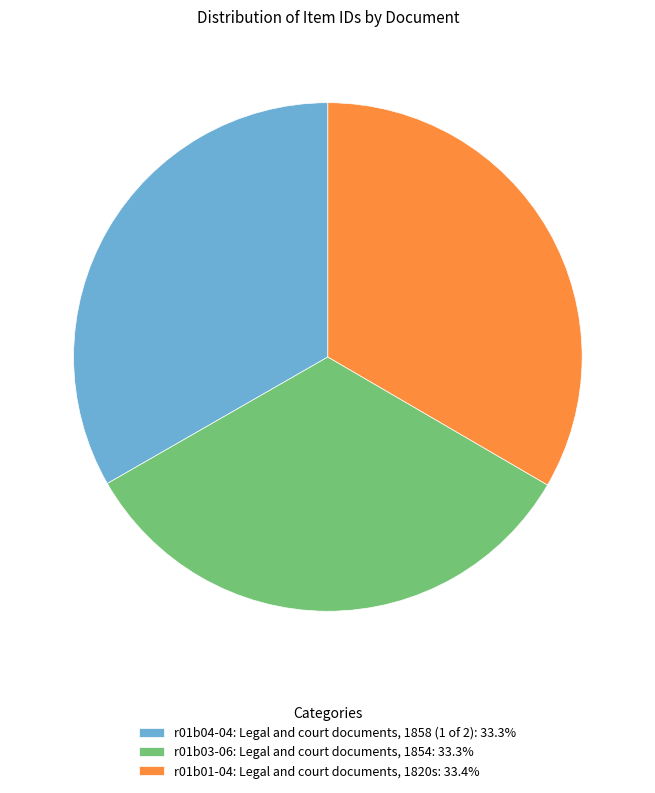

What is the ratio of the value at r01b03-06: Legal and court documents, 1854: 33.3% to the value at r01b01-04: Legal and court documents, 1820s: 33.4%?

1.0